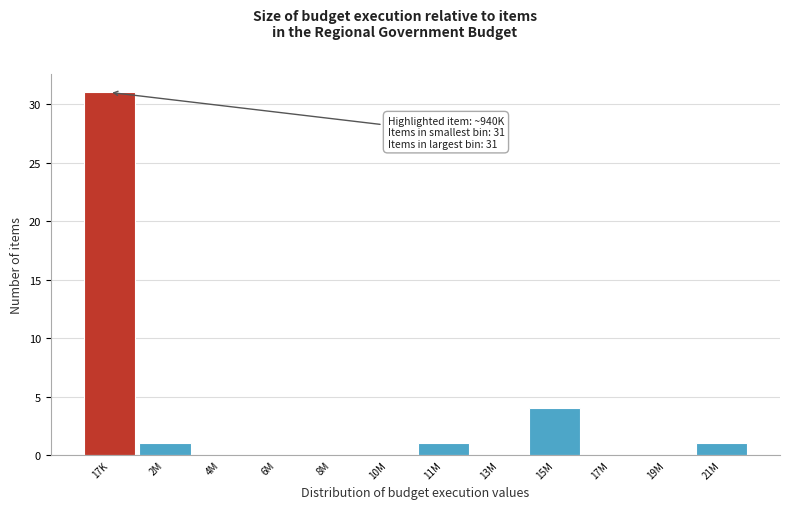

Reading left to right, what are all the values shown in this chart?

17K=31	2M=1	4M=0	6M=0	8M=0	10M=0	11M=1	13M=0	15M=4	17M=0	19M=0	21M=1